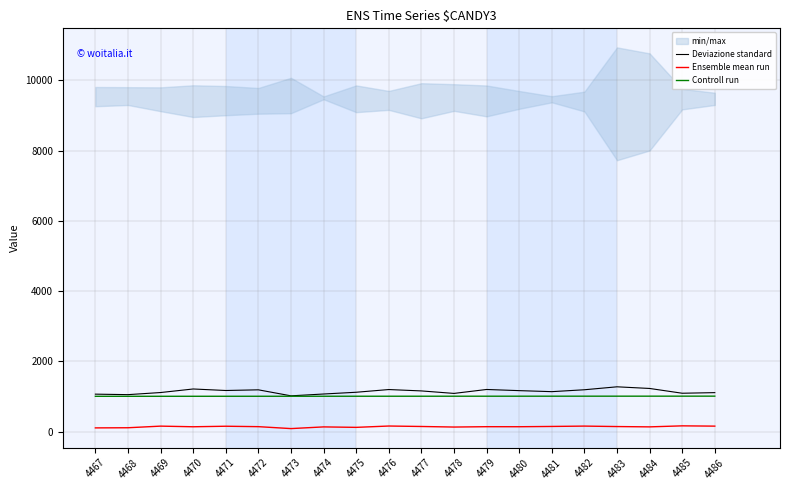

True or false: Deviazione standard and Ensemble mean run cross at least once.

False